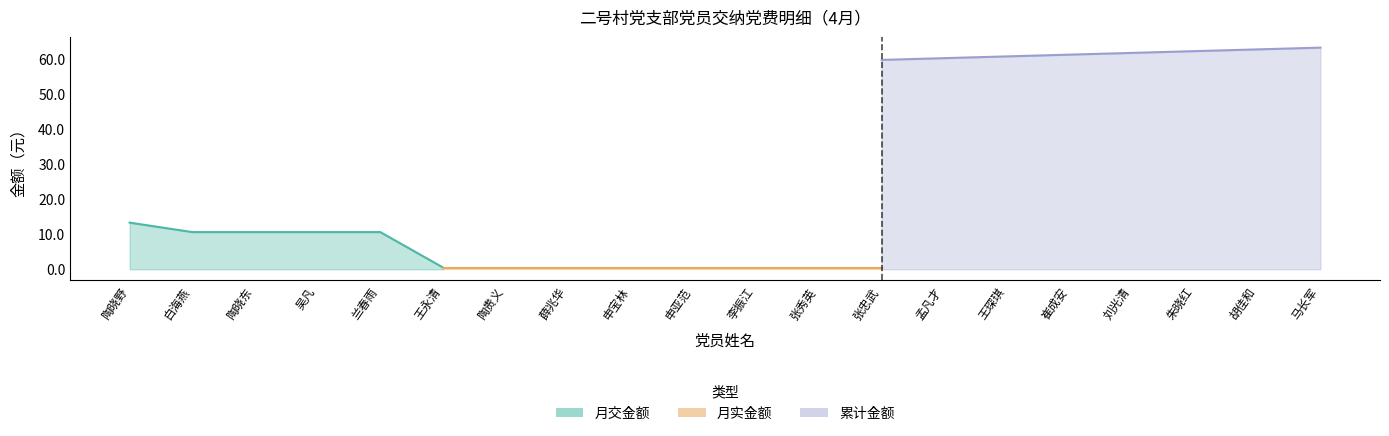

Rank the categories by 月实金额 value from highest to lowest.

陶晓野, 白海燕, 陶晓东, 吴凡, 兰春雨, 王永清, 陶贵义, 薛兆华, 申宝林, 申亚范, 李振江, 张秀英, 张忠武, 孟凡才, 王琛琪, 崔成安, 刘光清, 朱晓红, 胡佳和, 马长军